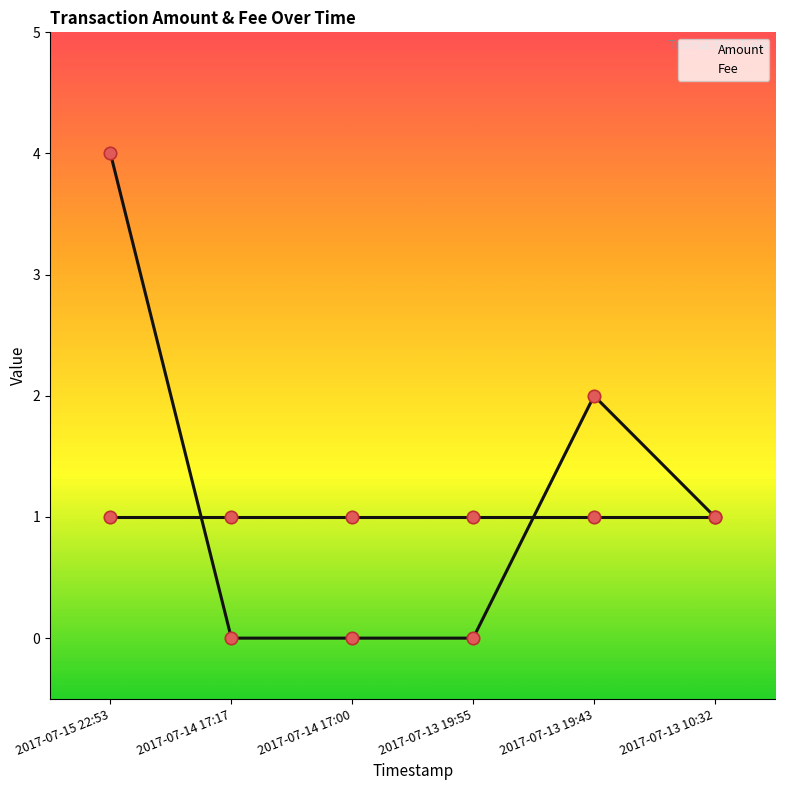

Which series contains the lowest Y value?

Amount